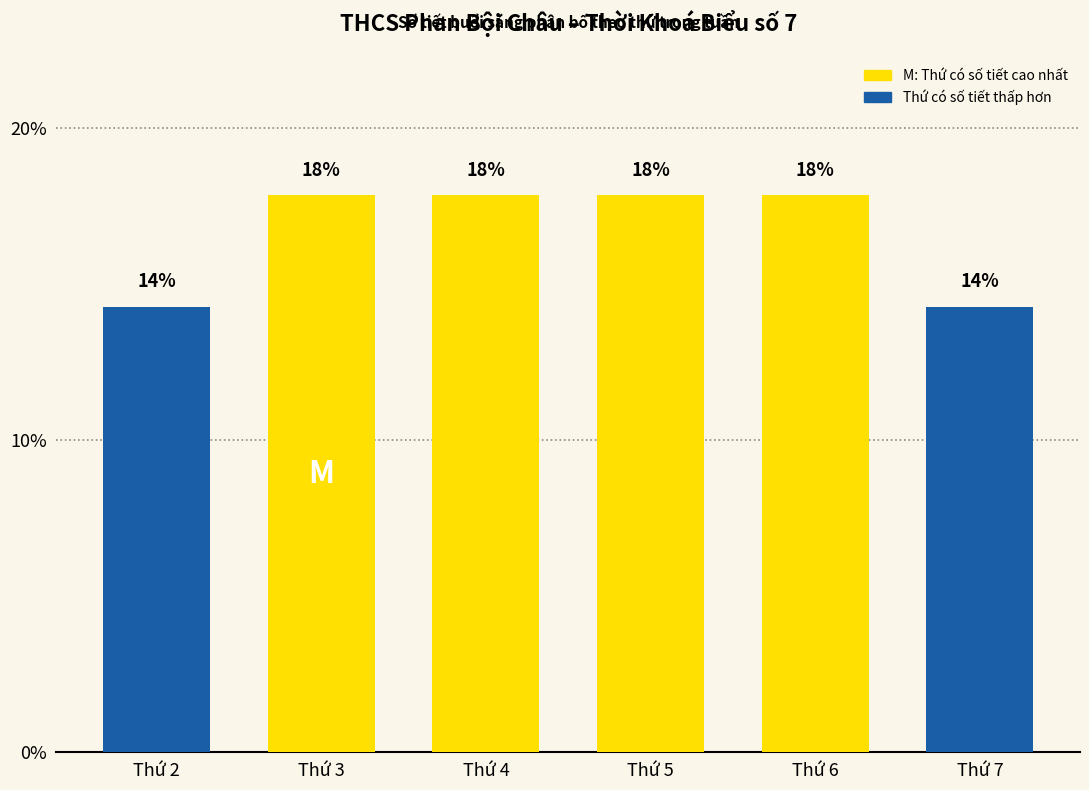

Does the chart contain any negative values?

No